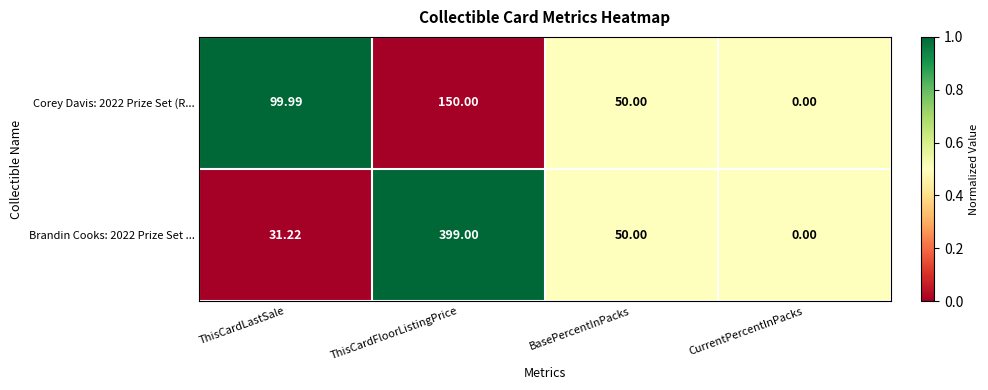

Which label corresponds to the smallest value in the chart?

CurrentPercentInPacks